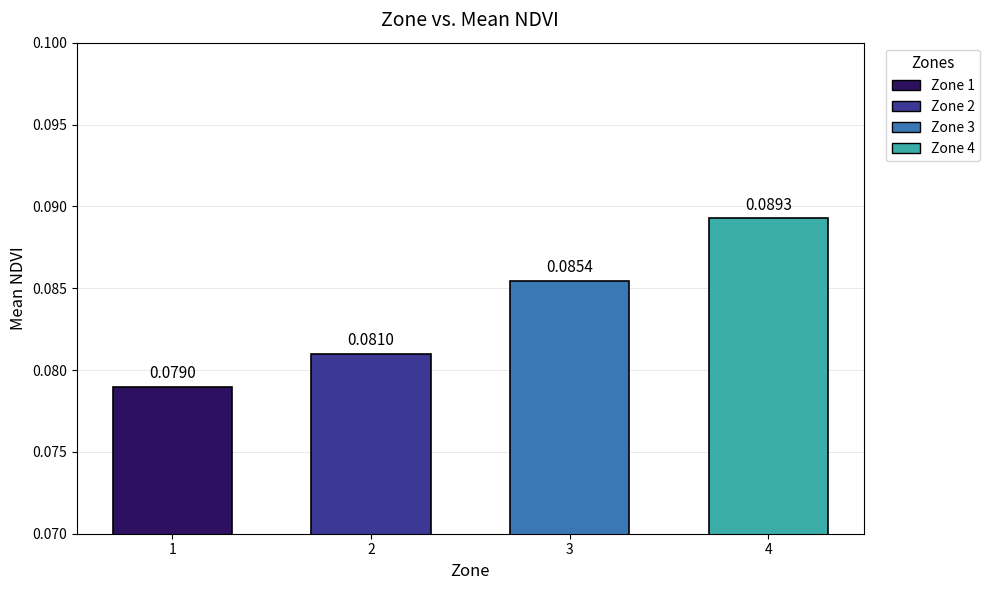

Rank the categories by value from highest to lowest.

4, 3, 2, 1